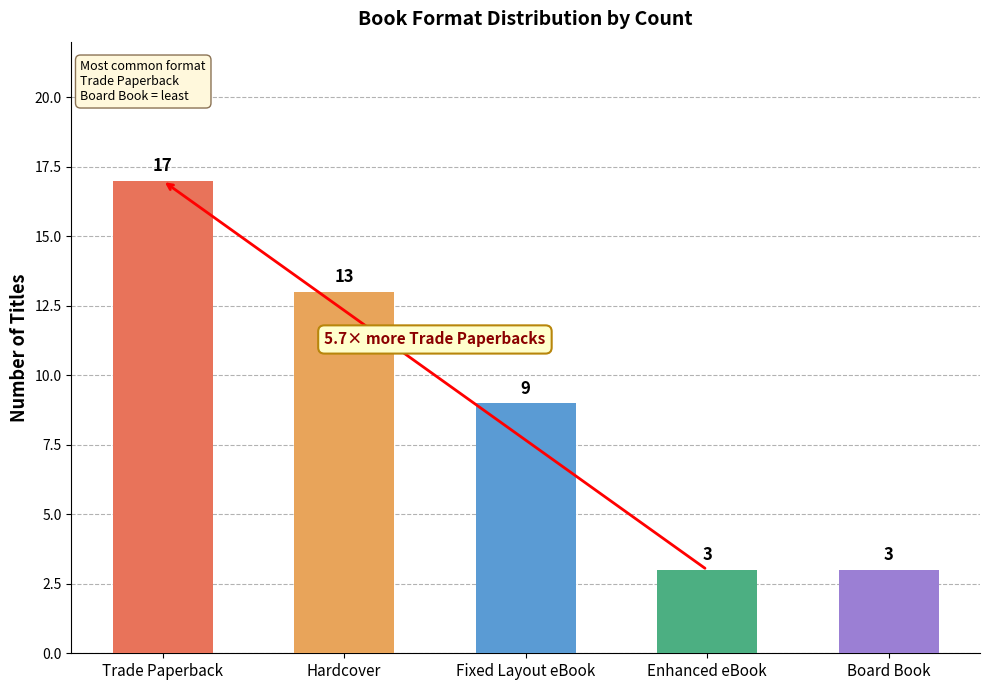

What is the change in value from Trade Paperback to Board Book?

-14